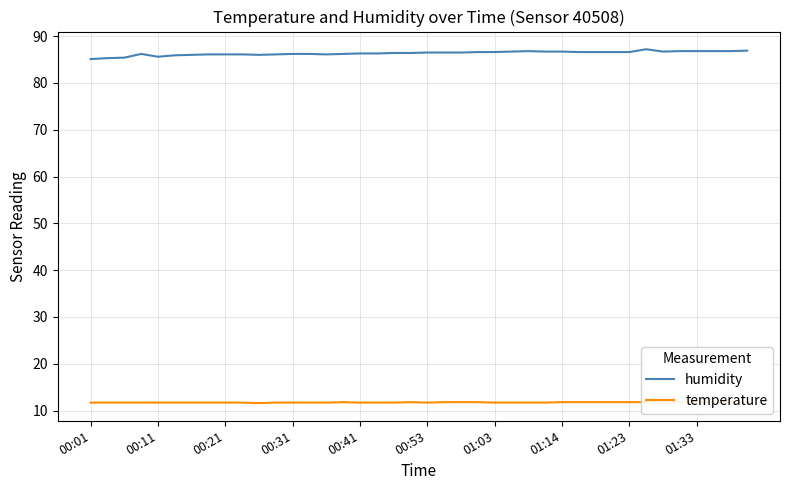

How many temperature values are between 11 and 12?

40